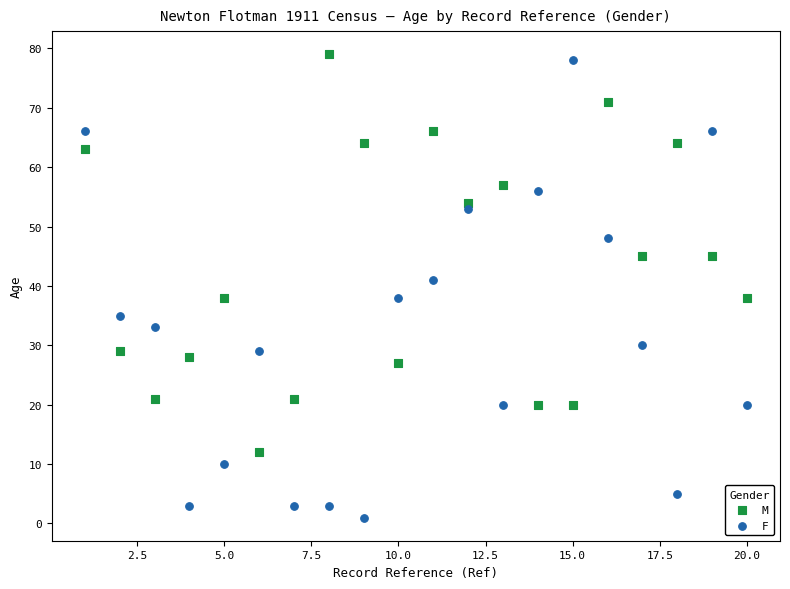

Which series contains the highest Y value?

M